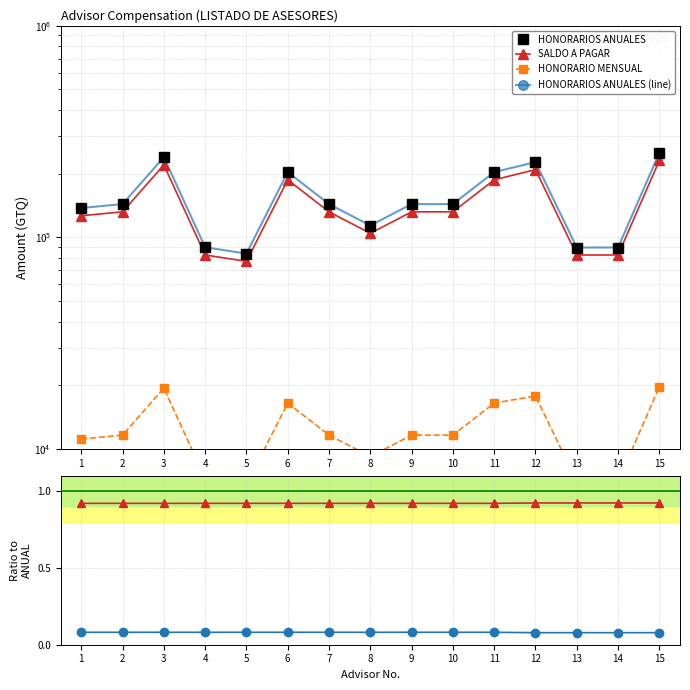

Reading left to right, transcribe all the data shown in this chart.

HONORARIOS ANUALES: 1=137629.0	2=143612.9	3=239354.8	4=89758.1	5=83774.2	6=203451.6	7=143612.9	8=113693.6	9=143612.9	10=143612.9	11=203451.6	12=226774.2	13=89516.1	14=89516.1	15=250645.2
SALDO A PAGAR: 1=126500.0	2=132000.0	3=220000.0	4=82500.0	5=77000.0	6=187000.0	7=132000.0	8=104500.0	9=132000.0	10=132000.0	11=187000.0	12=209000.0	13=82500.0	14=82500.0	15=231000.0
HONORARIO MENSUAL: 1=11129.0	2=11612.9	3=19354.8	4=7258.1	5=6774.2	6=16451.6	7=11612.9	8=9193.5	9=11612.9	10=11612.9	11=16451.6	12=17774.2	13=7016.1	14=7016.1	15=19645.2
HONORARIOS ANUALES (line): 1=137629.0	2=143612.9	3=239354.8	4=89758.1	5=83774.2	6=203451.6	7=143612.9	8=113693.6	9=143612.9	10=143612.9	11=203451.6	12=226774.2	13=89516.1	14=89516.1	15=250645.2
SALDO / ANUAL: 1=0.9	2=0.9	3=0.9	4=0.9	5=0.9	6=0.9	7=0.9	8=0.9	9=0.9	10=0.9	11=0.9	12=0.9	13=0.9	14=0.9	15=0.9
MENSUAL / ANUAL: 1=0.1	2=0.1	3=0.1	4=0.1	5=0.1	6=0.1	7=0.1	8=0.1	9=0.1	10=0.1	11=0.1	12=0.1	13=0.1	14=0.1	15=0.1